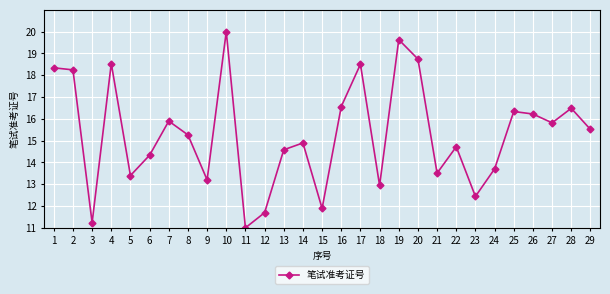

Is it true that the value at 17 is 30.2?

False